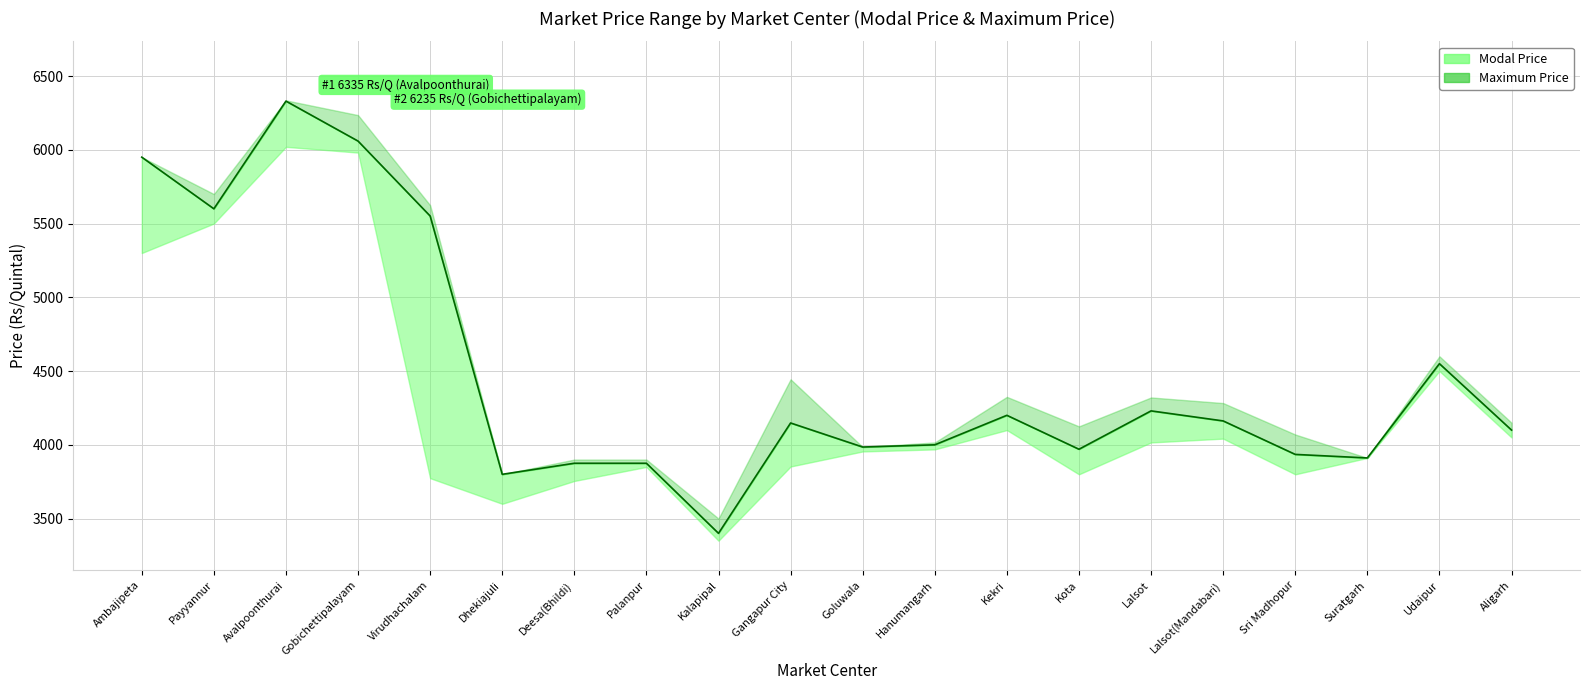

What is the value of the 4th point from the left?

6059